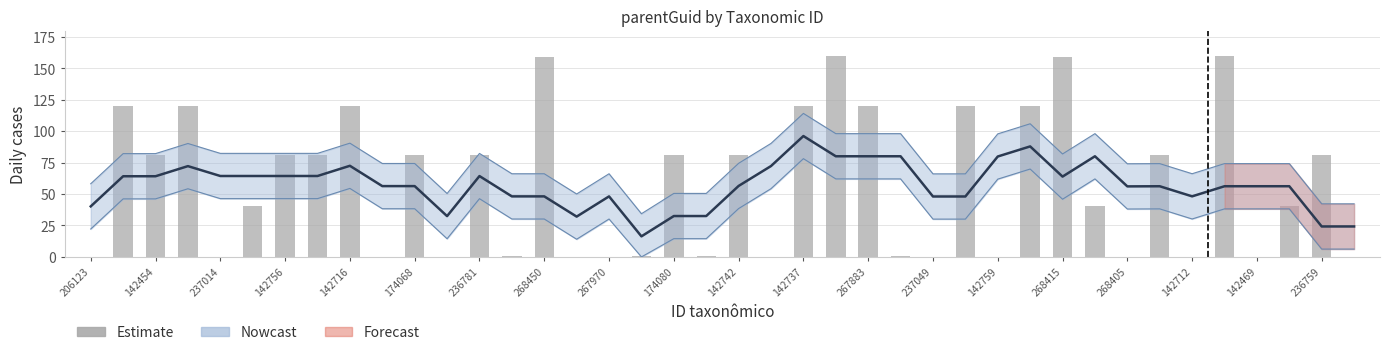

What is the difference between the second highest and minimum values?

160.0